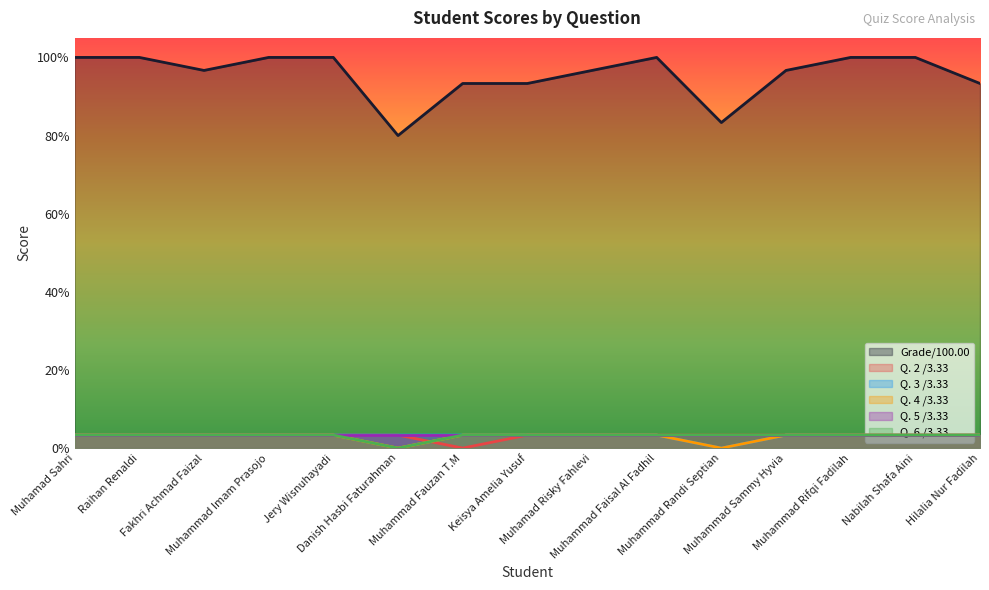

Does the chart have visible grid lines?

No